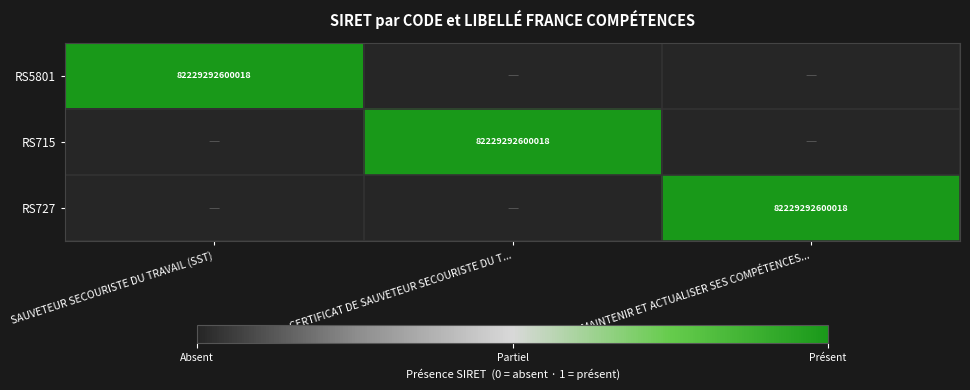

True or false: RS715 has a value of 82229292600018 at CERTIFICAT DE SAUVETEUR SECOURISTE DU T....

True